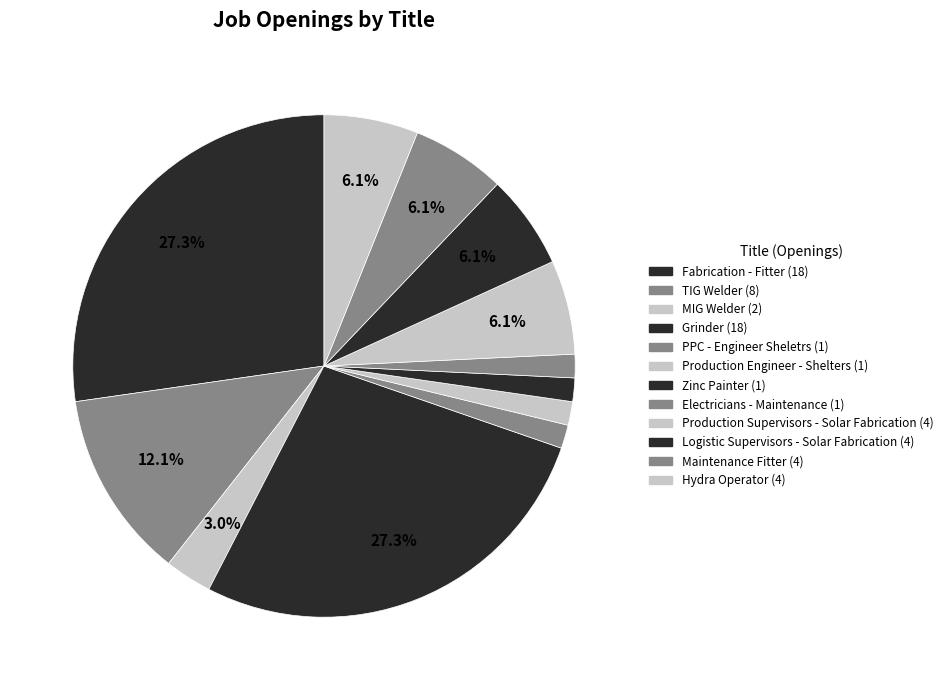

Count the number of slices in the pie.

12